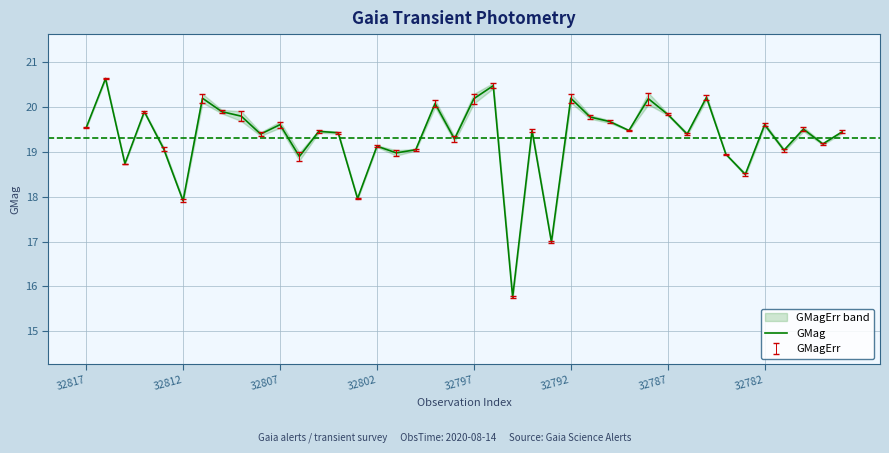

What is the change in value from 31 to 39?

+0.1